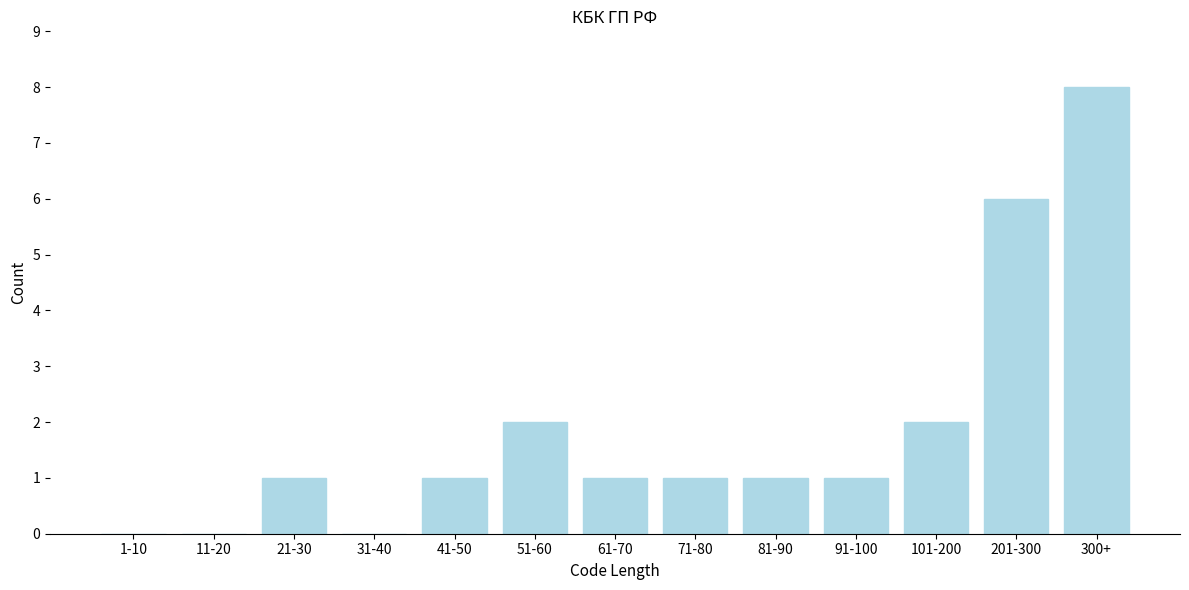

Reading left to right, extract all data points from this chart.

1-10=0	11-20=0	21-30=1	31-40=0	41-50=1	51-60=2	61-70=1	71-80=1	81-90=1	91-100=1	101-200=2	201-300=6	300+=8